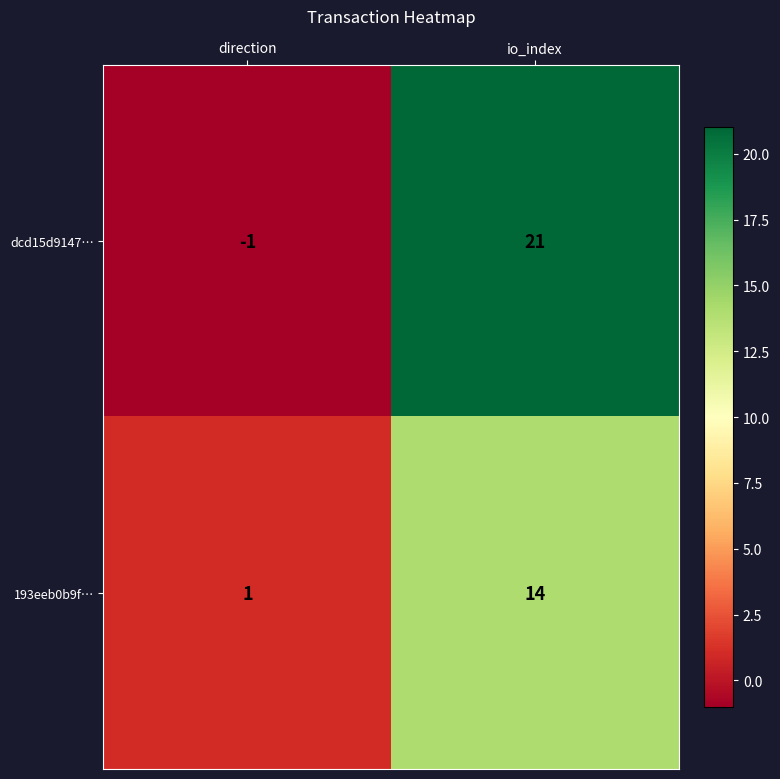

At which category is the sum across all series the highest?

io_index